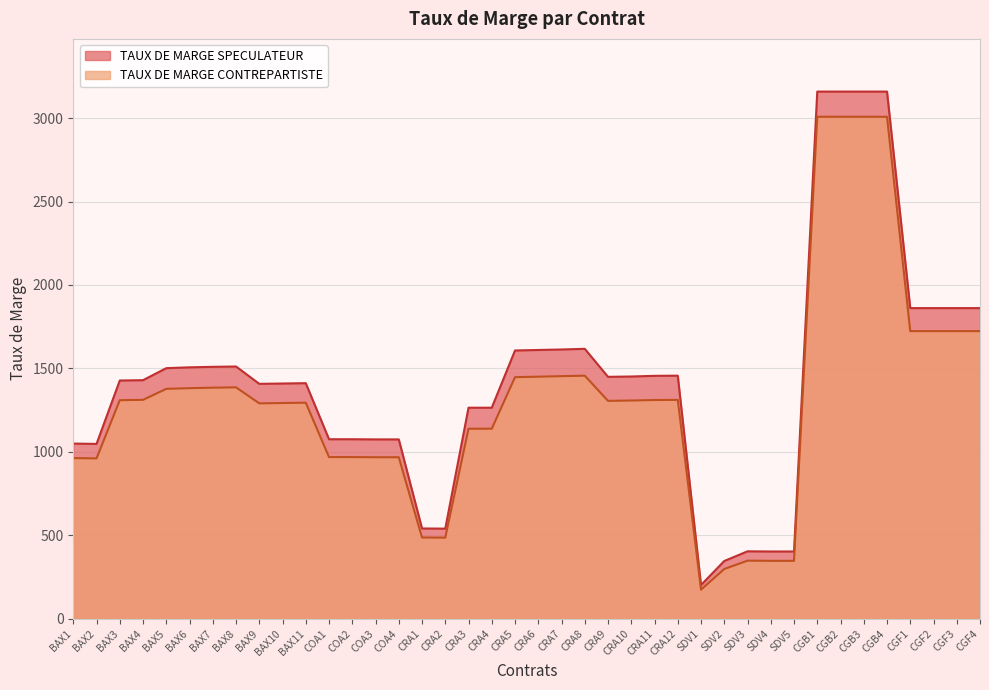

What is the value of the TAUX DE MARGE SPECULATEUR point at the 10th from the left?

1409